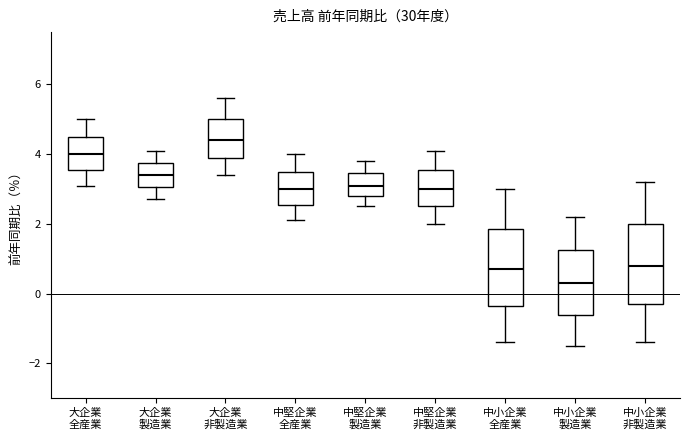

Where does the median line of the box for 中小企業 全産業 sit on the y-axis? The values are not printed on the chart, so give them approximately, as read against the axis.

0.8